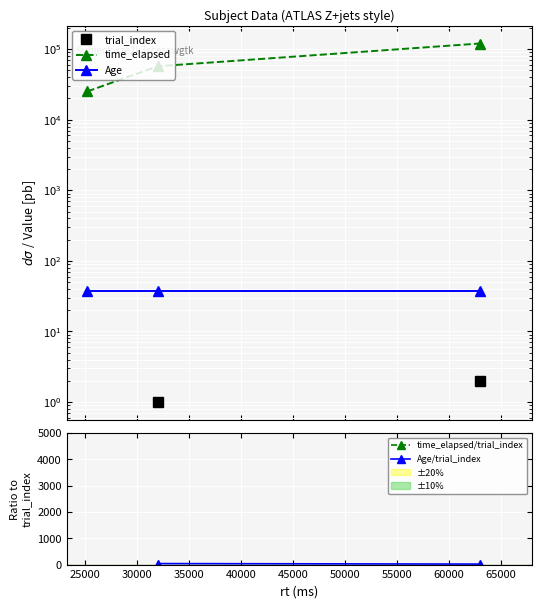

Count the number of data series in this chart.

5